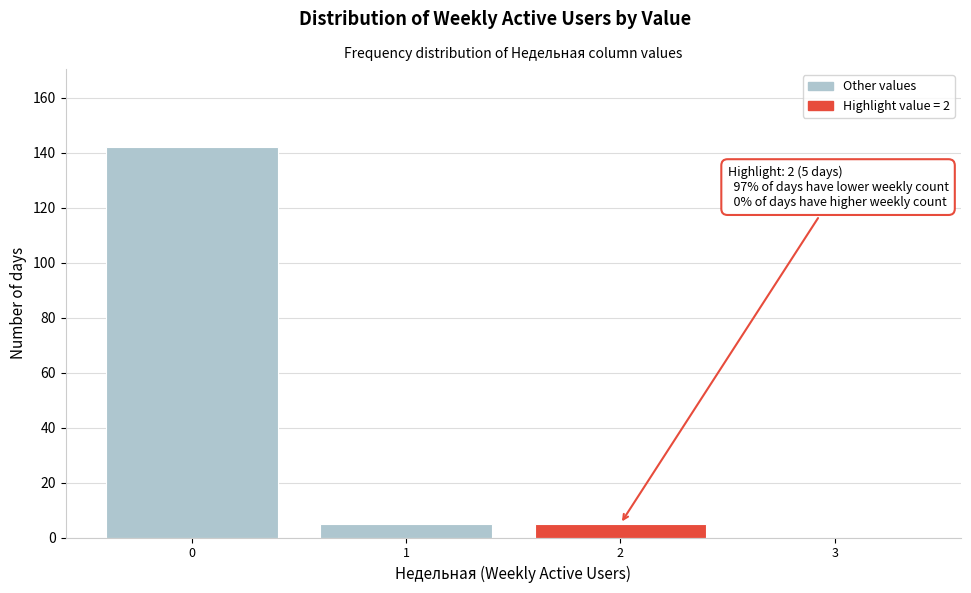

Reading right to left, list all the values displayed in this chart.

3=0	2=5	1=5	0=142